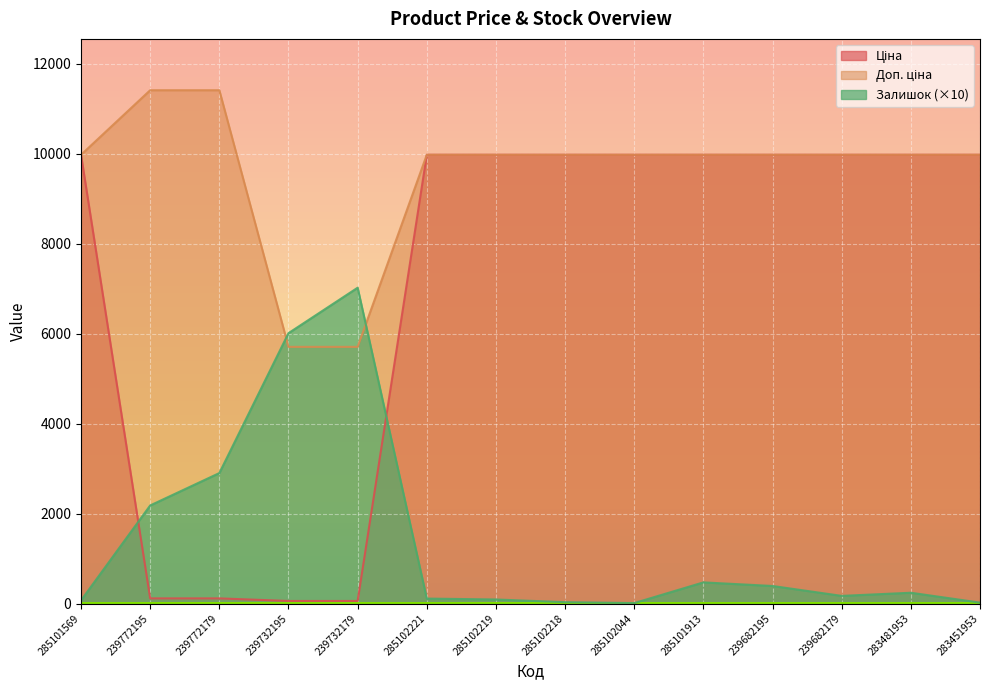

What is the difference between the maximum and minimum values in the Доп. ціна series?

5705.0